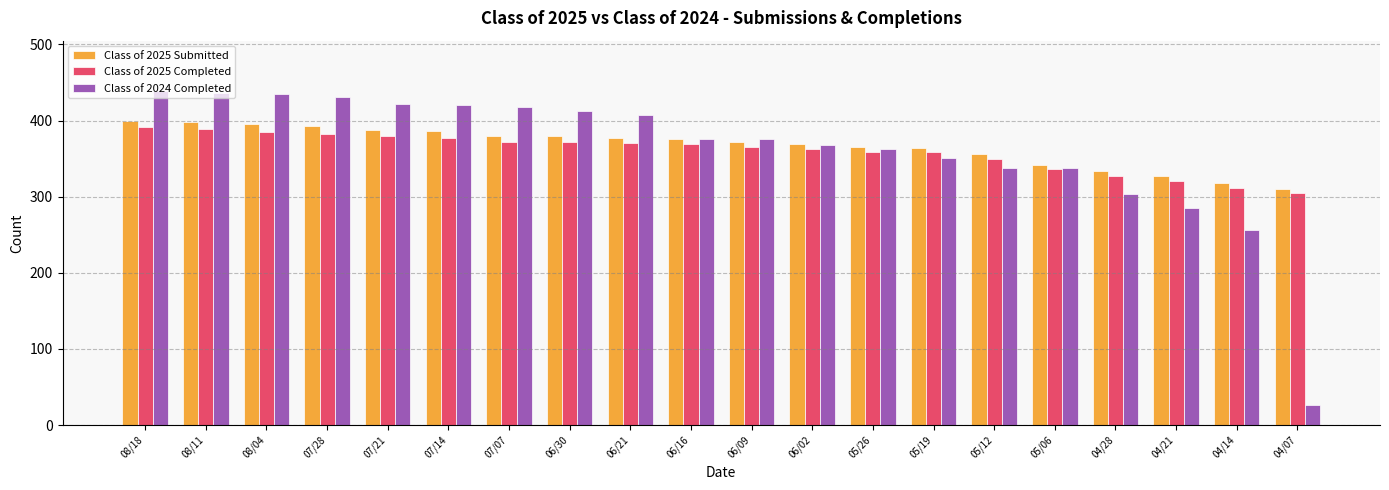

What is the label of the 9th bar from the left?

06/21